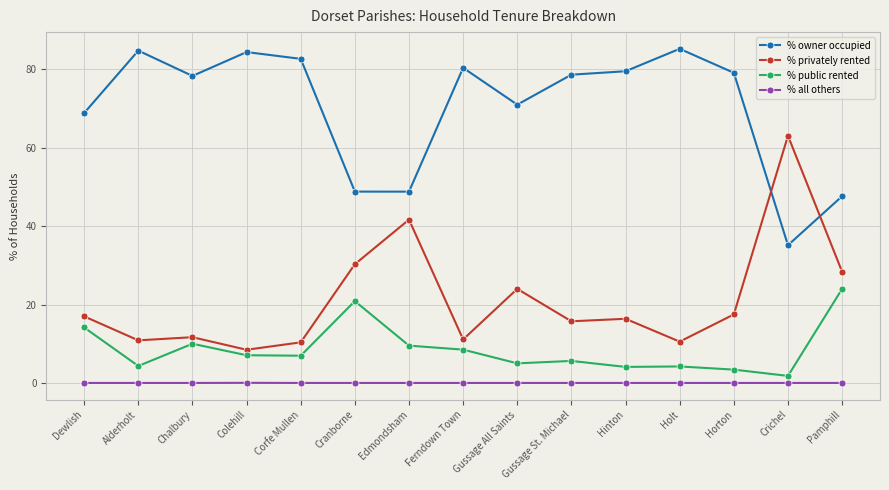

Which series has the largest total across all categories?

% owner occupied